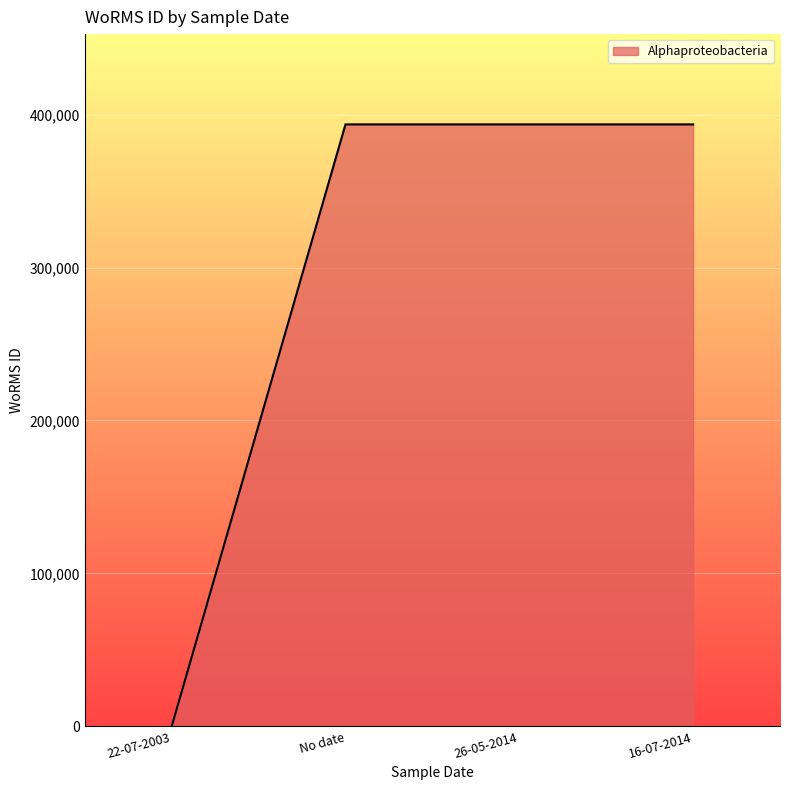

What is the change in value from 22-07-2003 to No date?

+393616